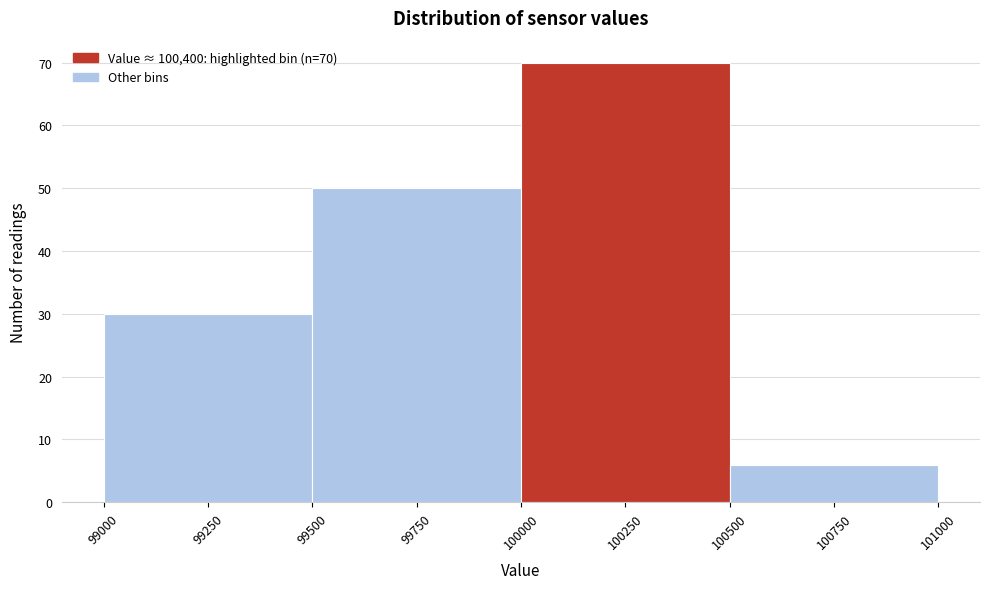

Over which range of the x-axis is the bar tallest?

100000 to 100500